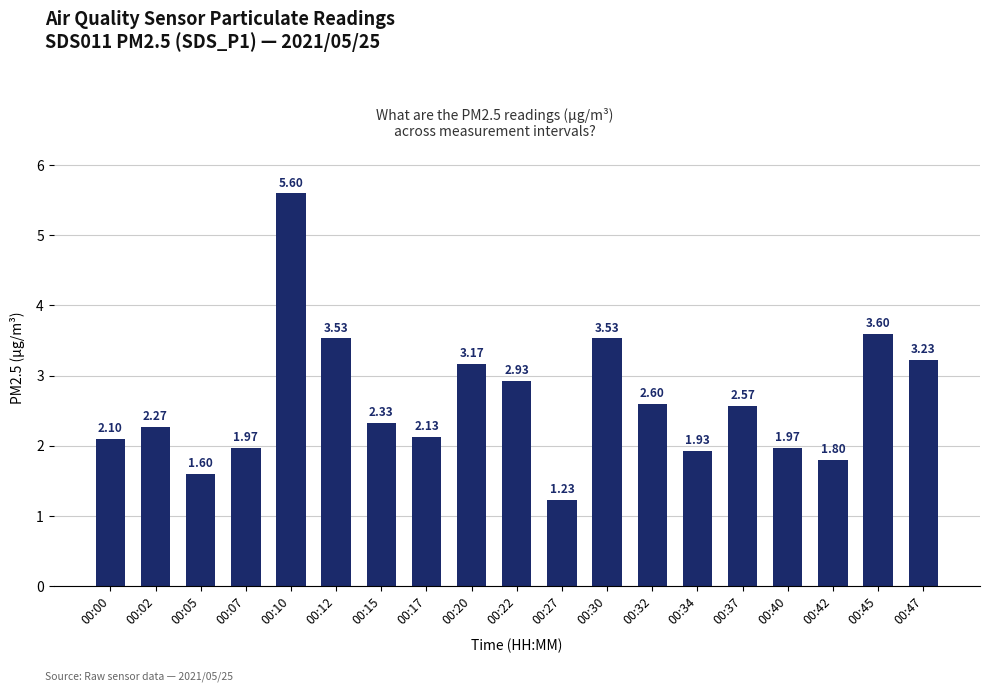

What is the difference between the second highest and minimum values?

2.4